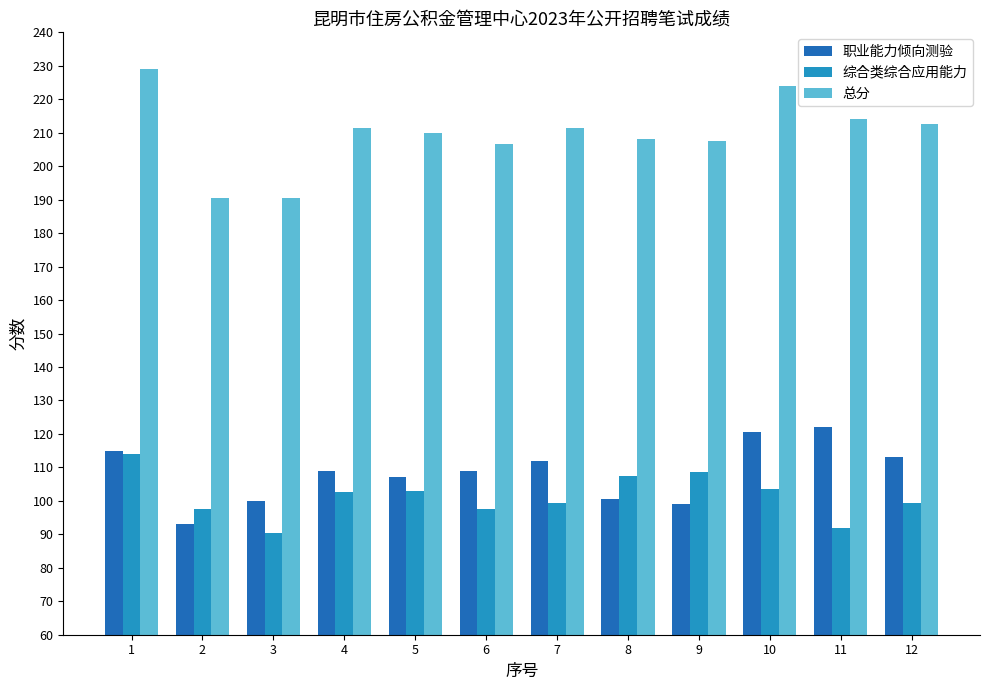

Which category has the highest value across all series?

1